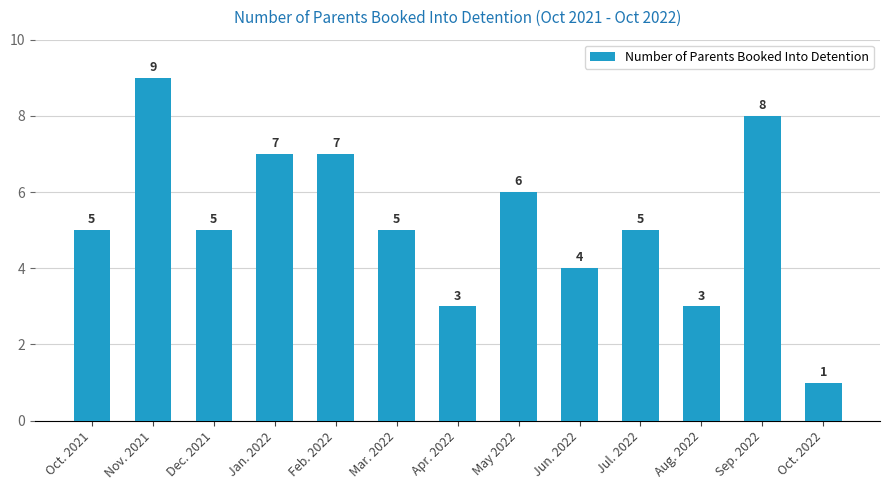

What is the ratio of the value at Feb. 2022 to the value at Dec. 2021?

1.4